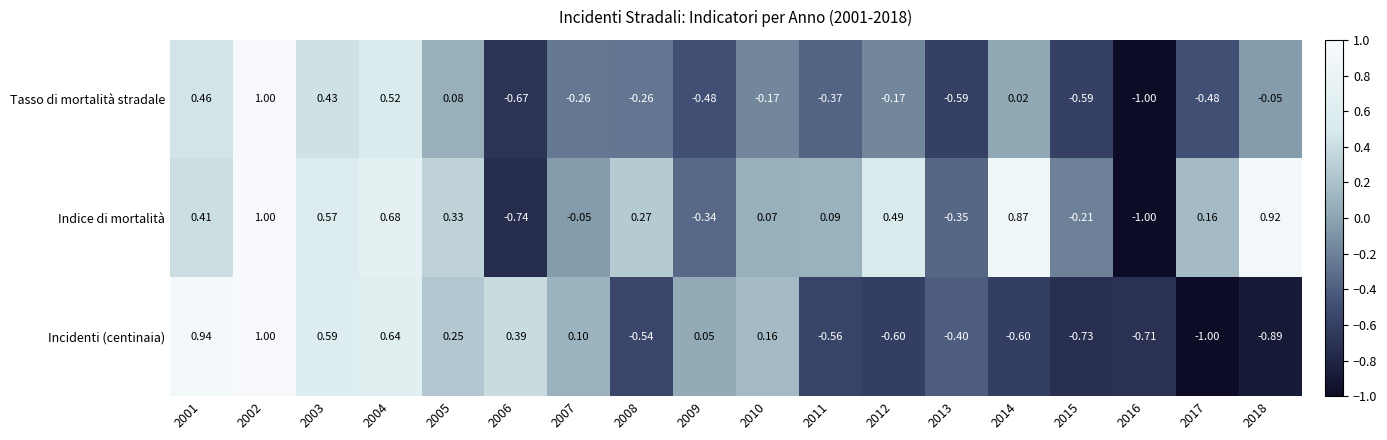

Rank the series at 2012 from highest to lowest value.

Indice di mortalità, Tasso di mortalità stradale, Incidenti (centinaia)